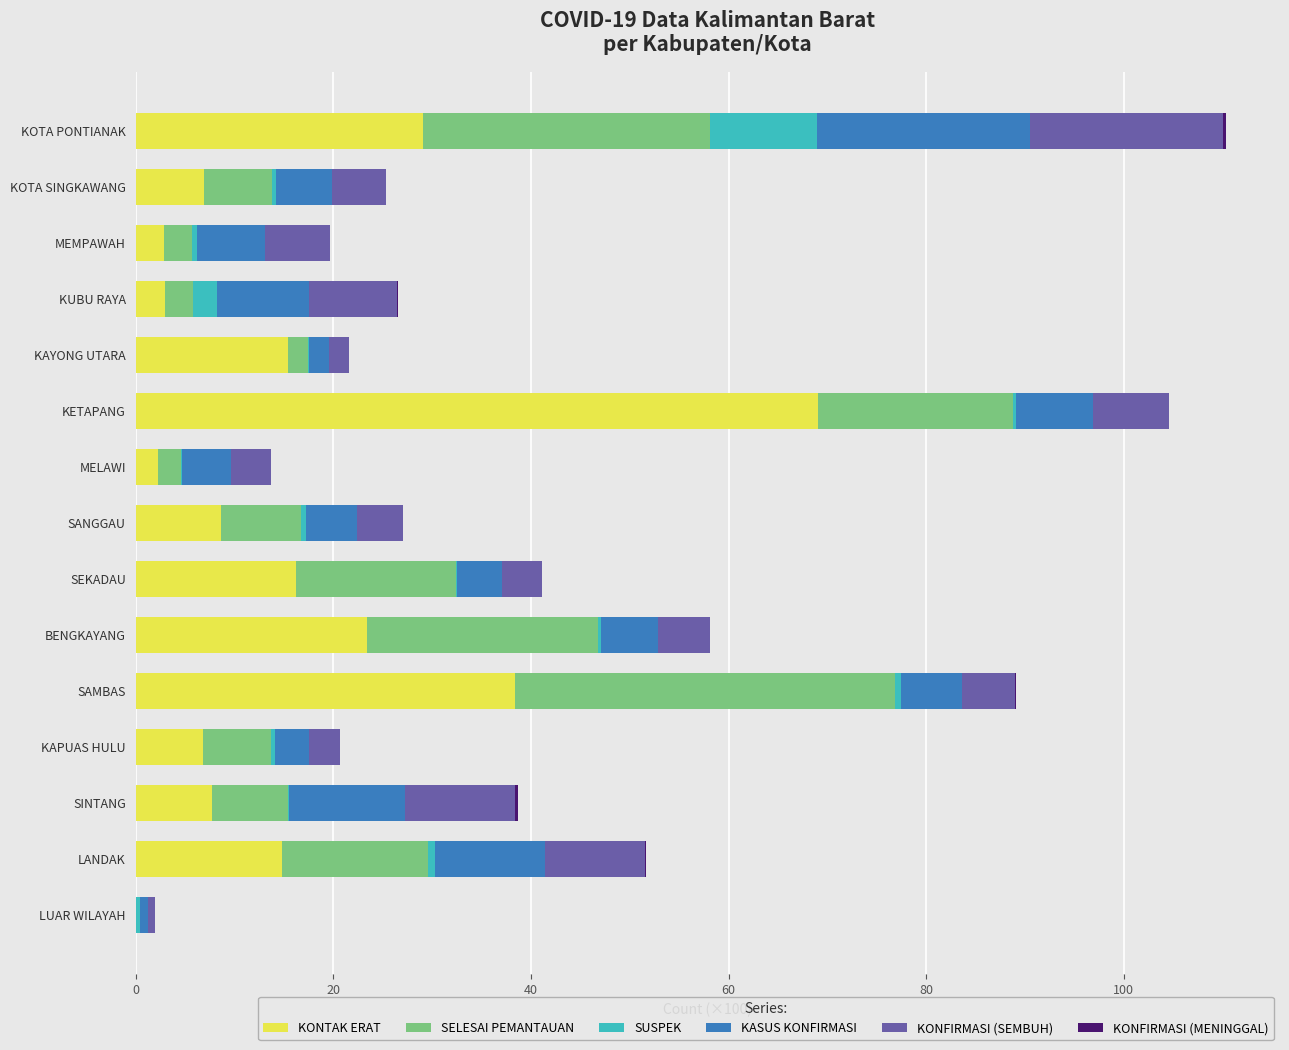

What is the highest value of the KONTAK ERAT series?

69.0